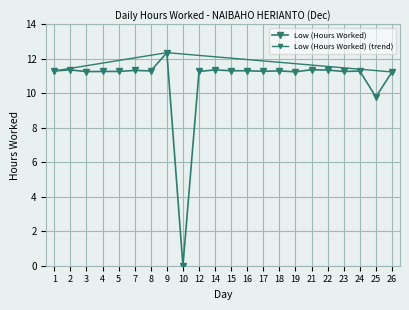

Rank the categories by value from highest to lowest.

9, 21, 2, 14, 22, 7, 15, 16, 1, 8, 18, 24, 17, 4, 5, 12, 23, 3, 19, 26, 25, 10